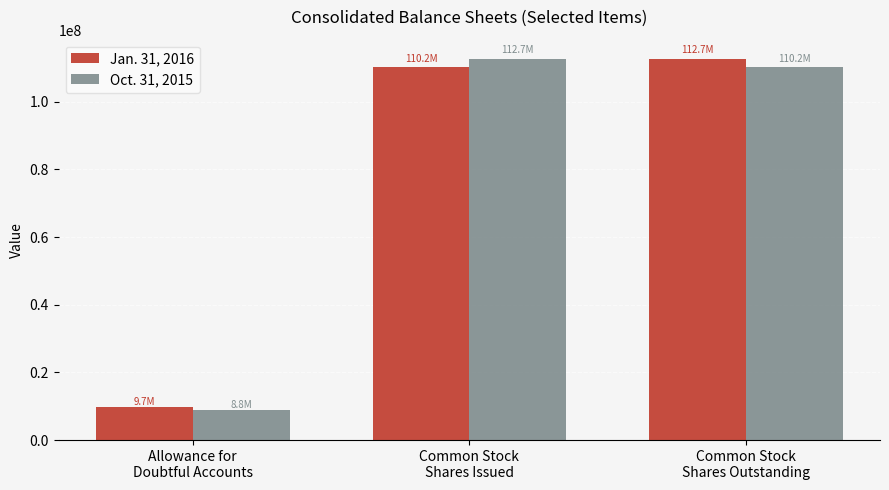

What is the value of the Jan. 31, 2016 bar at the 3rd from the left?

112684000